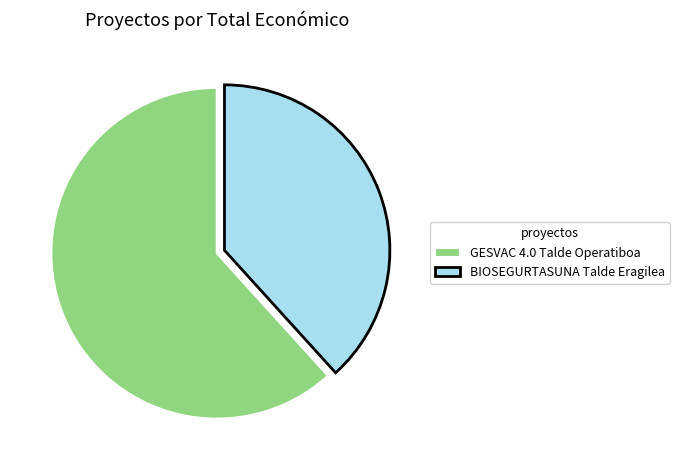

Do GESVAC 4.0 Talde Operatiboa and BIOSEGURTASUNA Talde Eragilea together represent more than half of the pie?

Yes